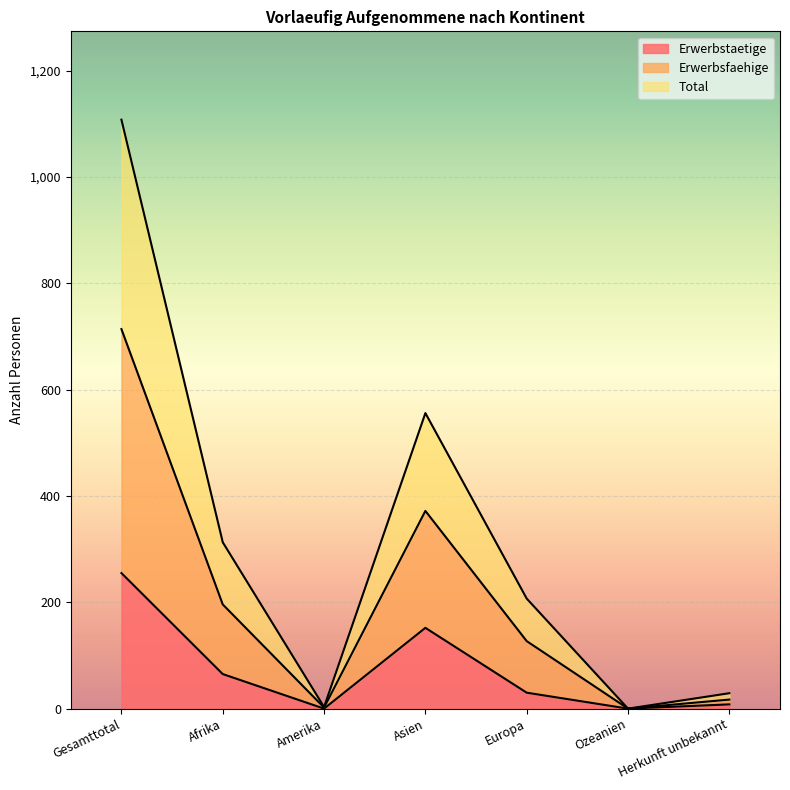

What is the label of the 4th point from the left?

Asien